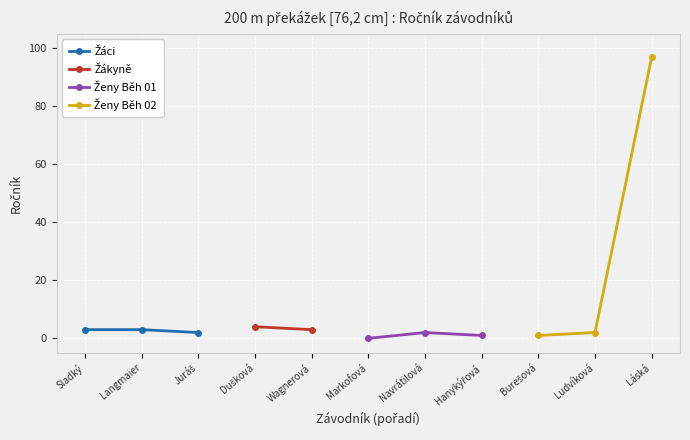

Is it true that Ženy Běh 02 equals 1 at Burešová?

False